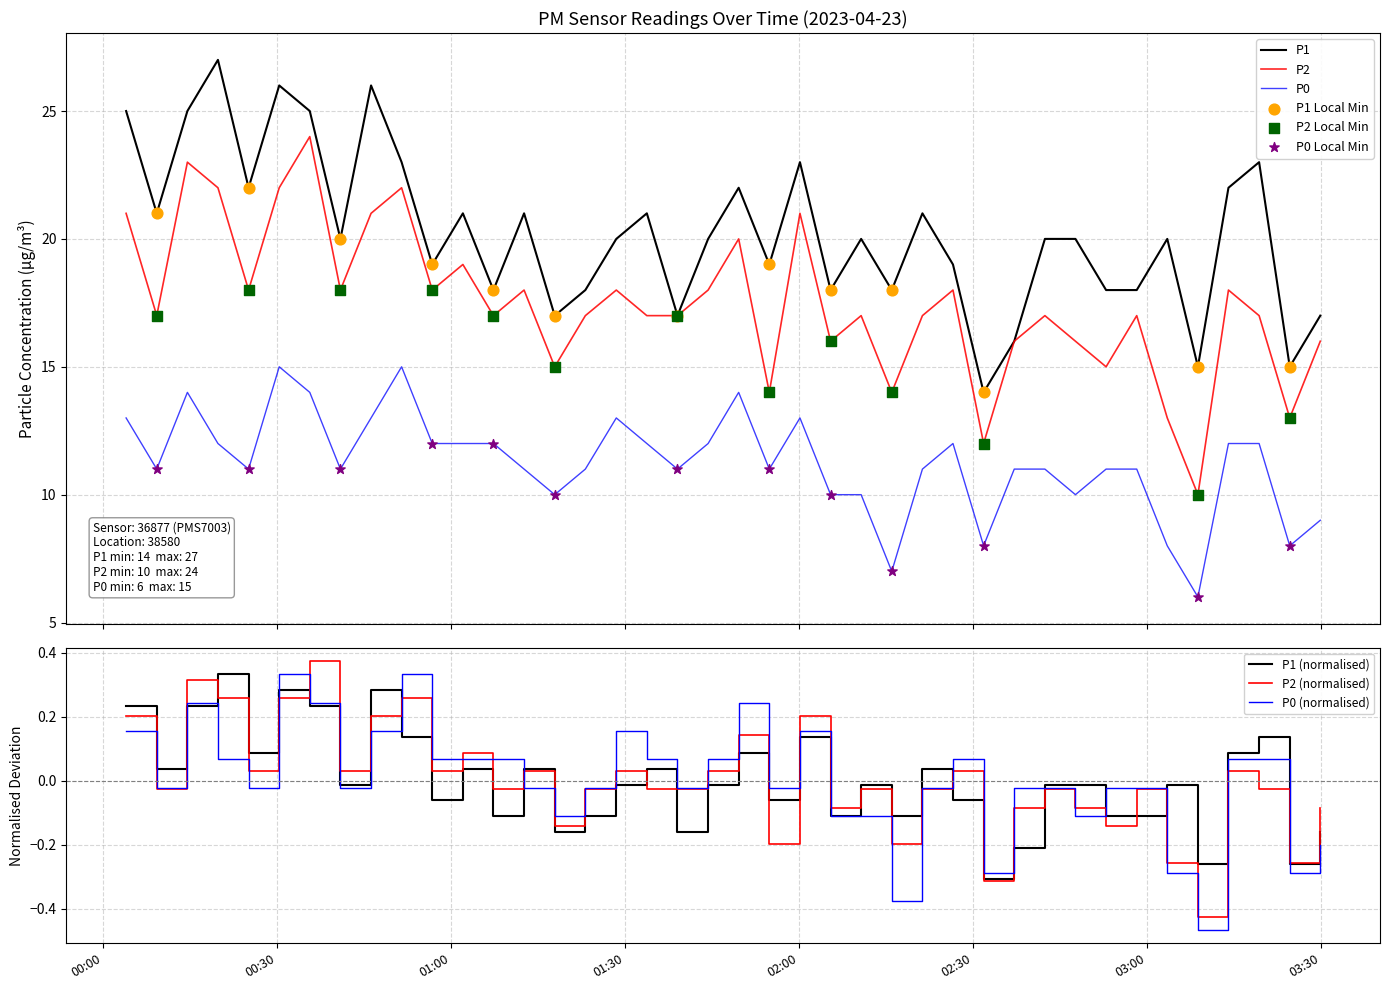

Is the value of P0 at 2023-04-23T00:56:45 greater than the value of P1 at 2023-04-23T00:09:15?

No